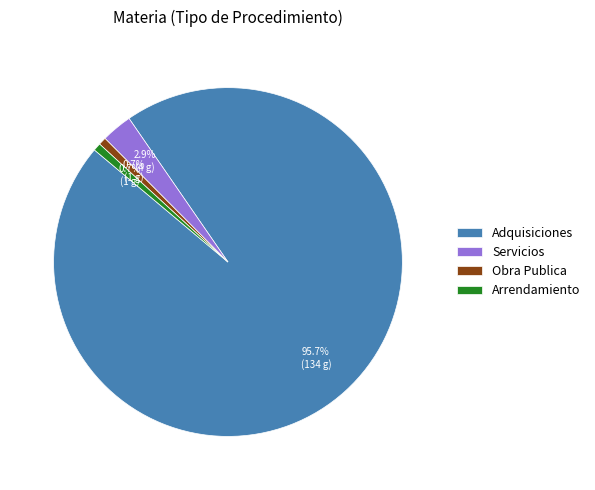

How much of the chart is everything except Adquisiciones?

4.3%